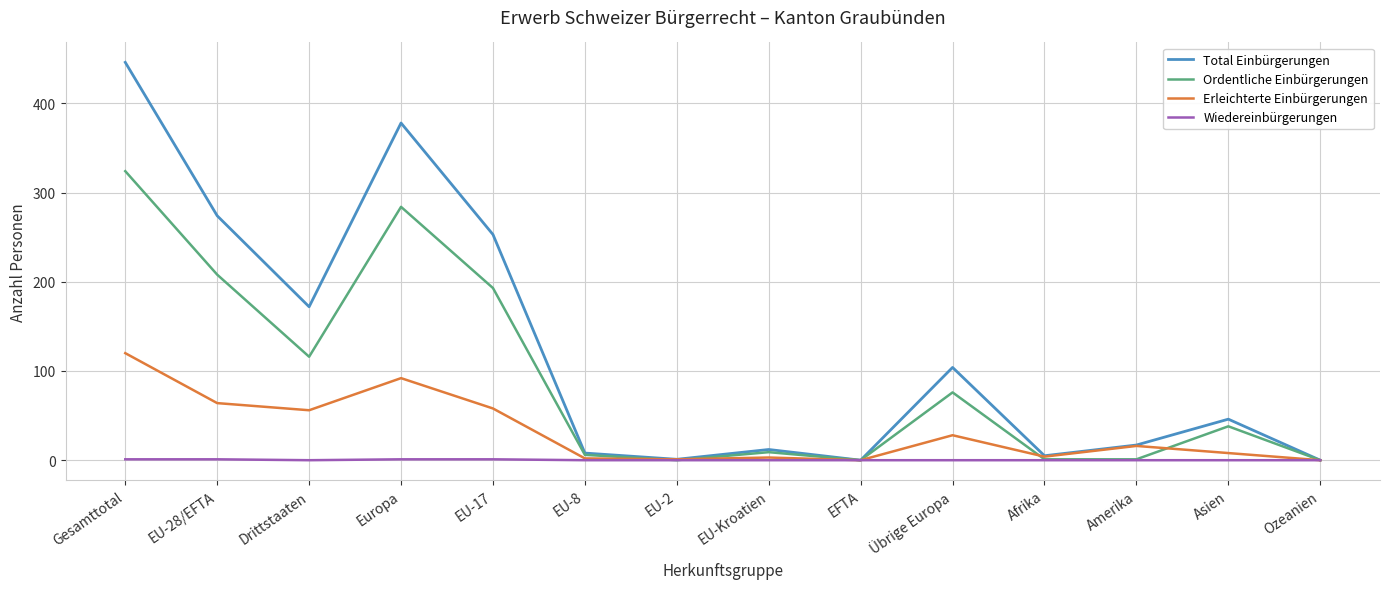

Is the value of Erleichterte Einbürgerungen at EU-28/EFTA greater than the value of Ordentliche Einbürgerungen at EU-28/EFTA?

No